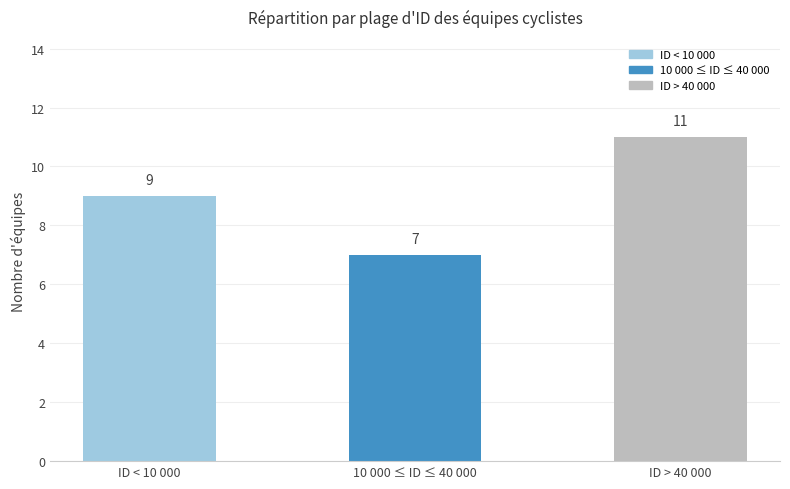

The chart shows a value of 11 at ID > 40 000. True or false?

True